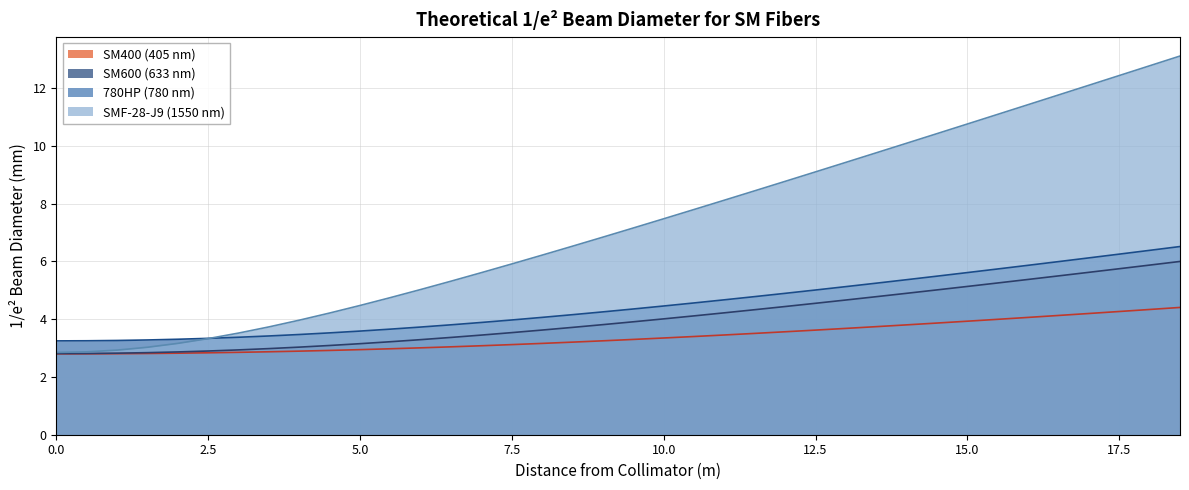

Reading left to right, what are all the values shown in this chart?

SM400 (405 nm): 0=2.8	0.5=2.8	1=2.8	1.5=2.8	2=2.8	2.5=2.8	3=2.9	3.5=2.9	4=2.9	4.5=2.9	5=2.9	5.5=3.0	6=3.0	6.5=3.0	7=3.1	7.5=3.1	8=3.2	8.5=3.2	9=3.3	9.5=3.3	10=3.3	10.5=3.4	11=3.5	11.5=3.5	12=3.6	12.5=3.6	13=3.7	13.5=3.7	14=3.8	14.5=3.9	15=3.9	15.5=4.0	16=4.1	16.5=4.1	17=4.2	17.5=4.3	18=4.3	18.5=4.4
SM600 (633 nm): 0=2.8	0.5=2.8	1=2.8	1.5=2.8	2=2.9	2.5=2.9	3=2.9	3.5=3.0	4=3.0	4.5=3.1	5=3.2	5.5=3.2	6=3.3	6.5=3.4	7=3.5	7.5=3.5	8=3.6	8.5=3.7	9=3.8	9.5=3.9	10=4.0	10.5=4.1	11=4.2	11.5=4.3	12=4.4	12.5=4.6	13=4.7	13.5=4.8	14=4.9	14.5=5.0	15=5.1	15.5=5.3	16=5.4	16.5=5.5	17=5.6	17.5=5.7	18=5.9	18.5=6.0
780HP (780 nm): 0=3.2	0.5=3.3	1=3.3	1.5=3.3	2=3.3	2.5=3.3	3=3.4	3.5=3.4	4=3.5	4.5=3.5	5=3.6	5.5=3.7	6=3.7	6.5=3.8	7=3.9	7.5=4.0	8=4.1	8.5=4.2	9=4.3	9.5=4.4	10=4.5	10.5=4.6	11=4.7	11.5=4.8	12=4.9	12.5=5.0	13=5.1	13.5=5.2	14=5.4	14.5=5.5	15=5.6	15.5=5.7	16=5.9	16.5=6.0	17=6.1	17.5=6.3	18=6.4	18.5=6.5
SMF-28-J9 (1550 nm): 0=2.9	0.5=2.9	1=2.9	1.5=3.0	2=3.2	2.5=3.3	3=3.5	3.5=3.7	4=4.0	4.5=4.2	5=4.5	5.5=4.7	6=5.0	6.5=5.3	7=5.6	7.5=5.9	8=6.2	8.5=6.5	9=6.8	9.5=7.2	10=7.5	10.5=7.8	11=8.1	11.5=8.4	12=8.8	12.5=9.1	13=9.4	13.5=9.8	14=10.1	14.5=10.4	15=10.8	15.5=11.1	16=11.4	16.5=11.8	17=12.1	17.5=12.4	18=12.8	18.5=13.1